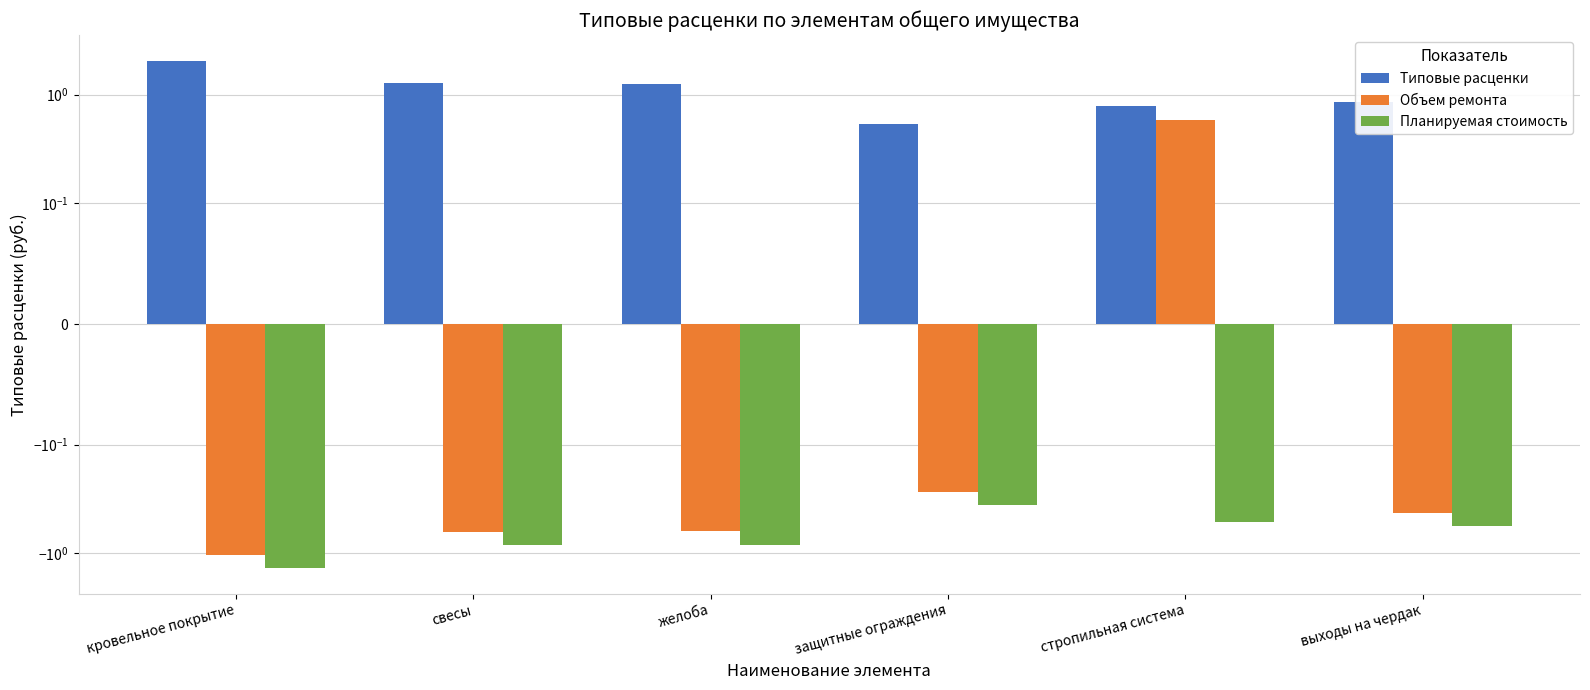

Does the chart contain stacked bars?

No